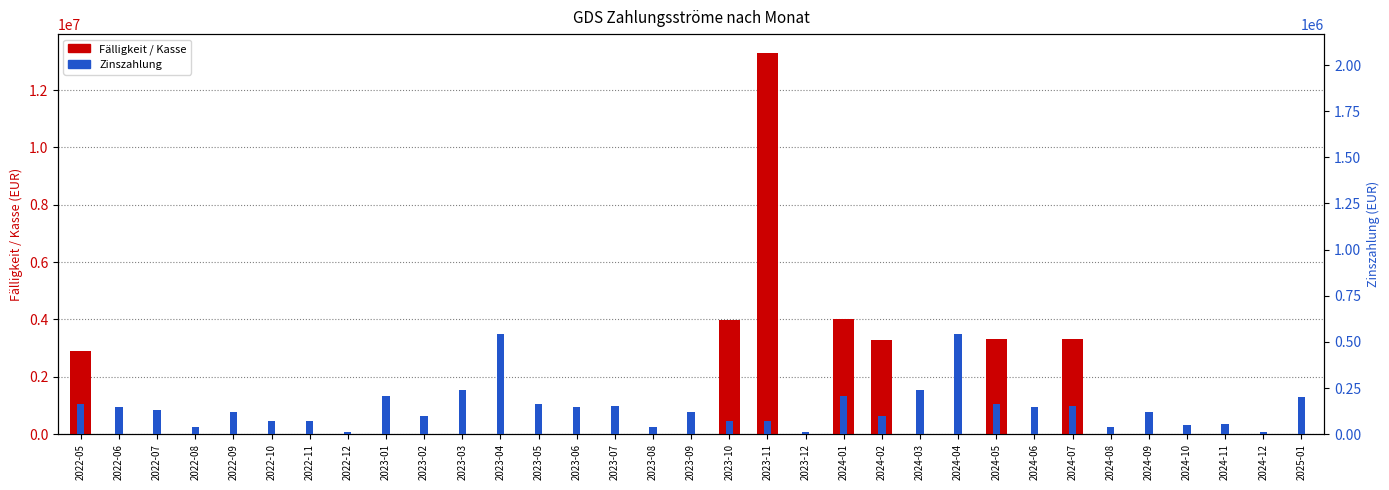

Is the value of Zinszahlung at 2024-02 greater than the value of Fälligkeit / Kasse at 2022-08?

Yes